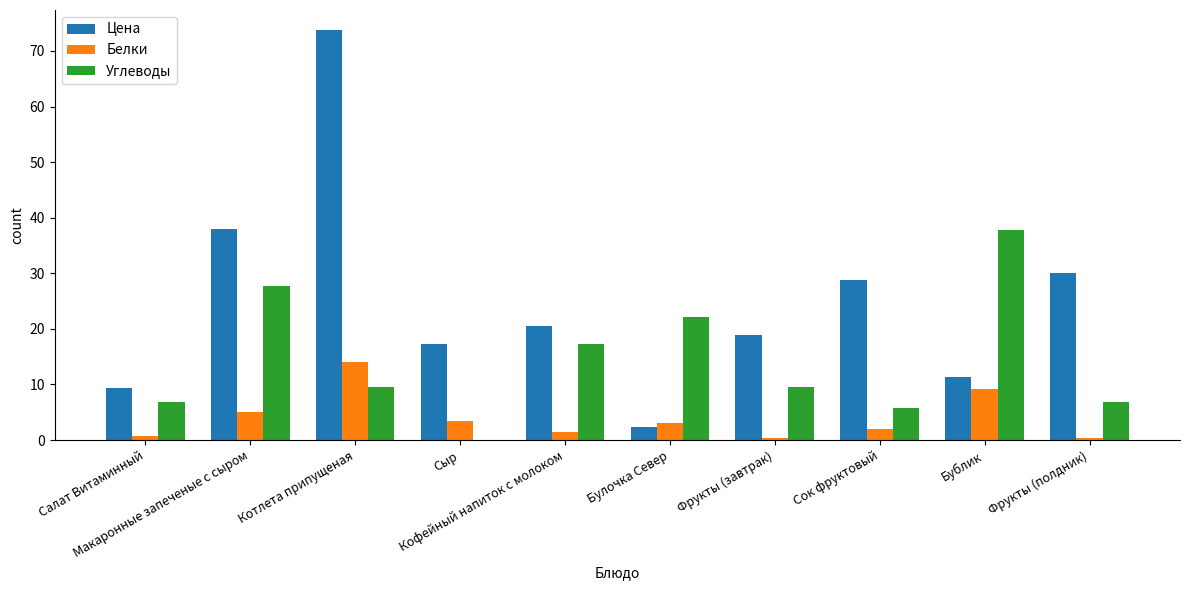

Between Сыр and Кофейный напиток с молоком, which series saw the biggest shift?

Углеводы